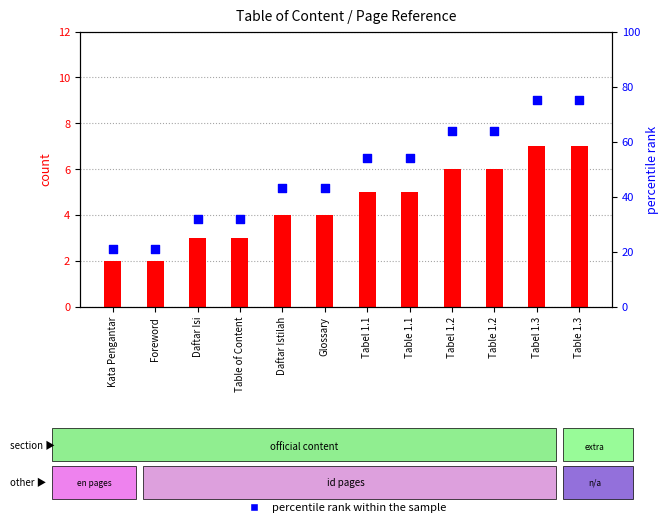

At which category is the sum across all series the highest?

Tabel 1.3